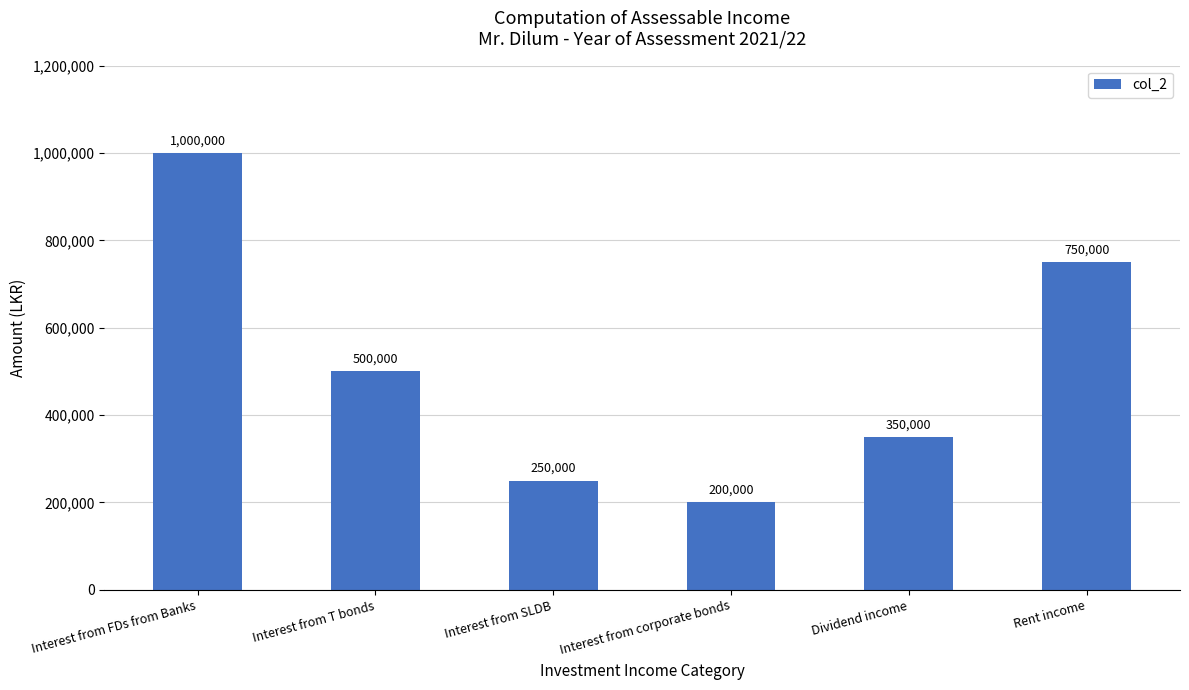

Does the chart contain any negative values?

No